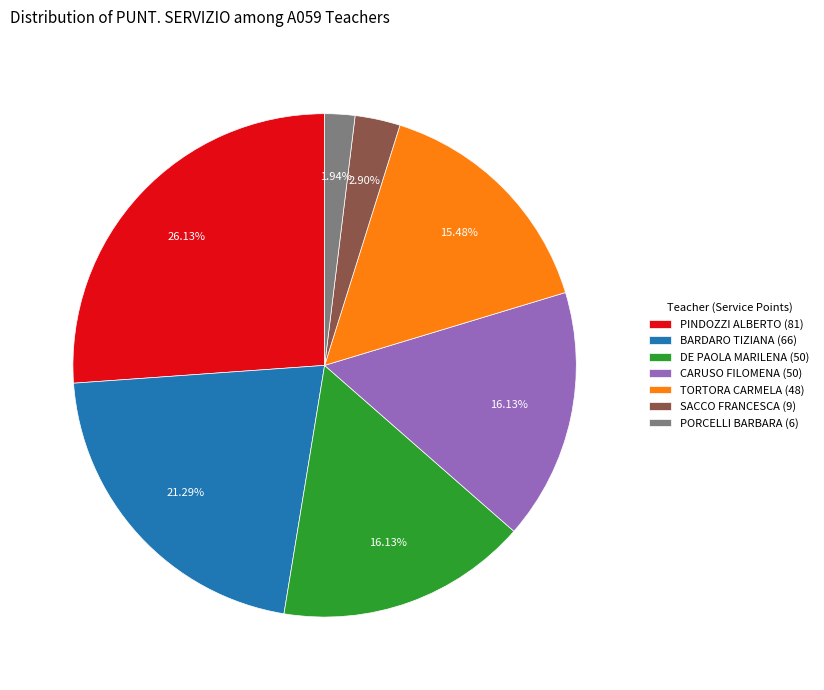

Does any single category account for the majority?

No